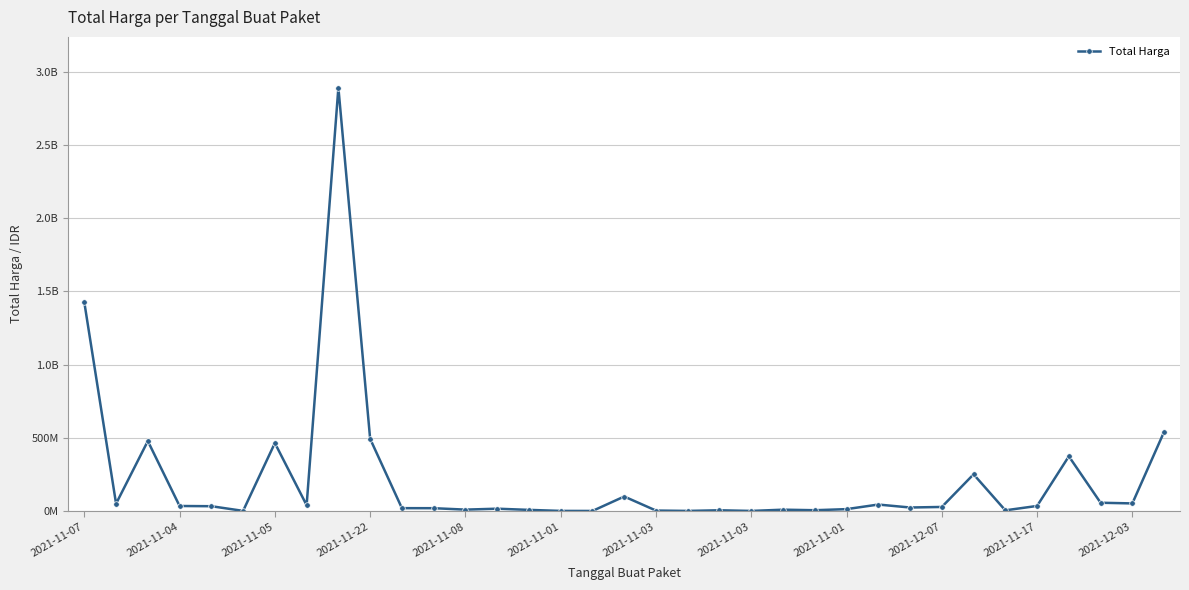

Does the chart have visible grid lines?

Yes